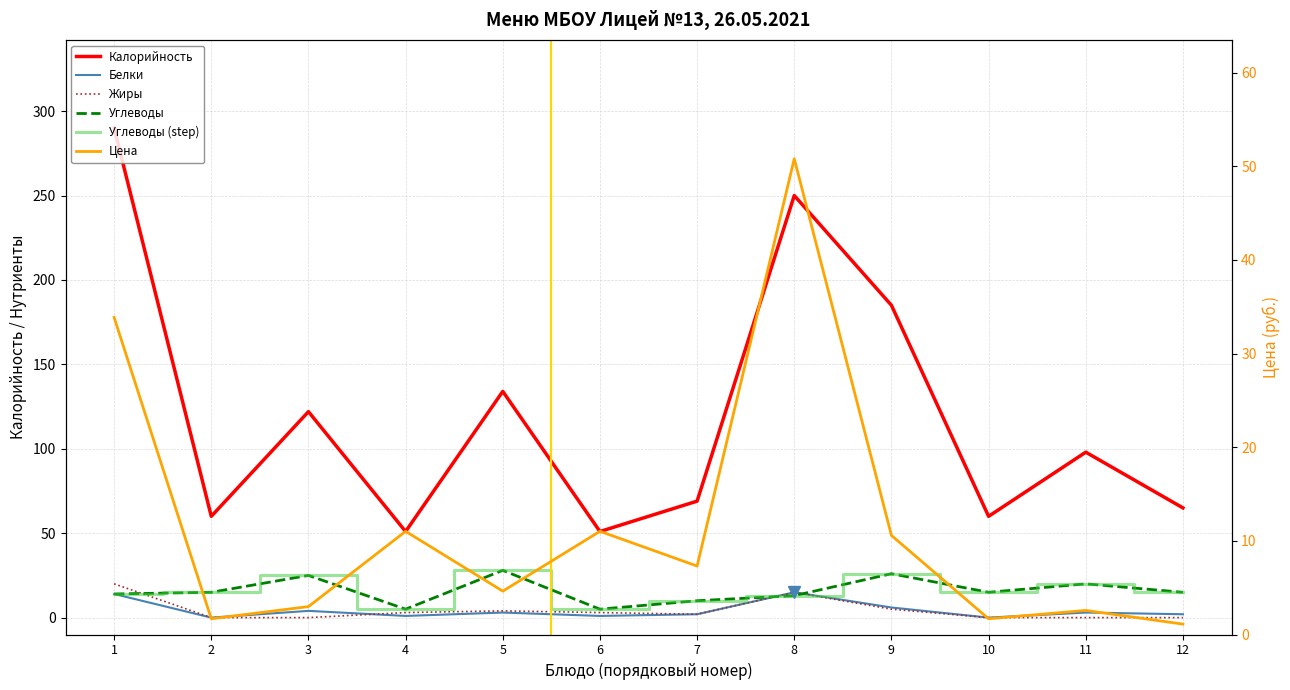

How many interior local peaks does the Углеводы series have?

4